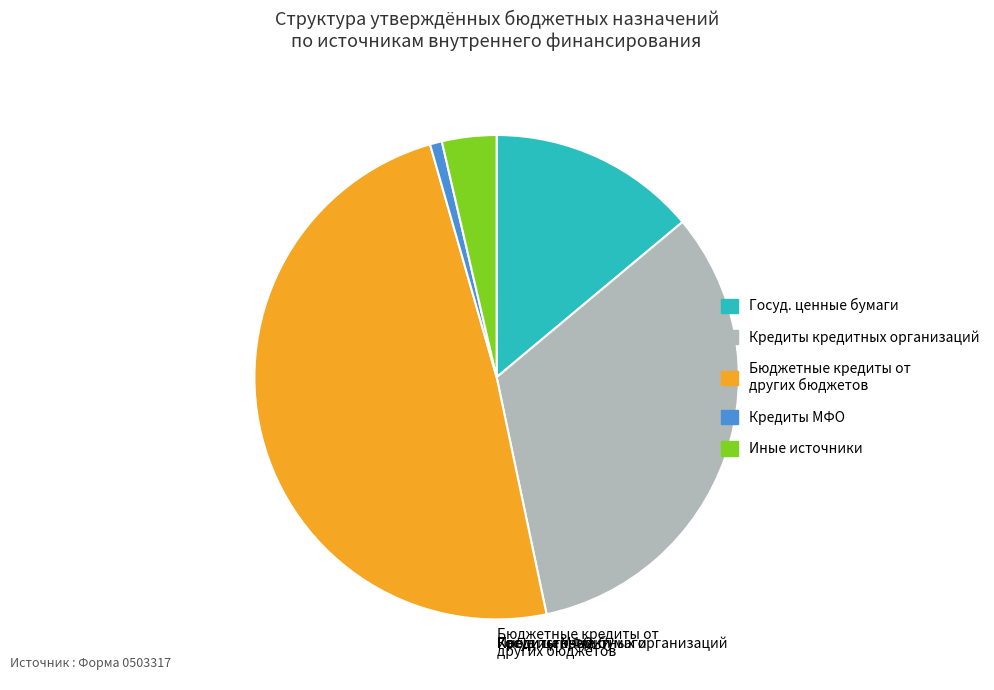

Count the number of slices in the pie.

5